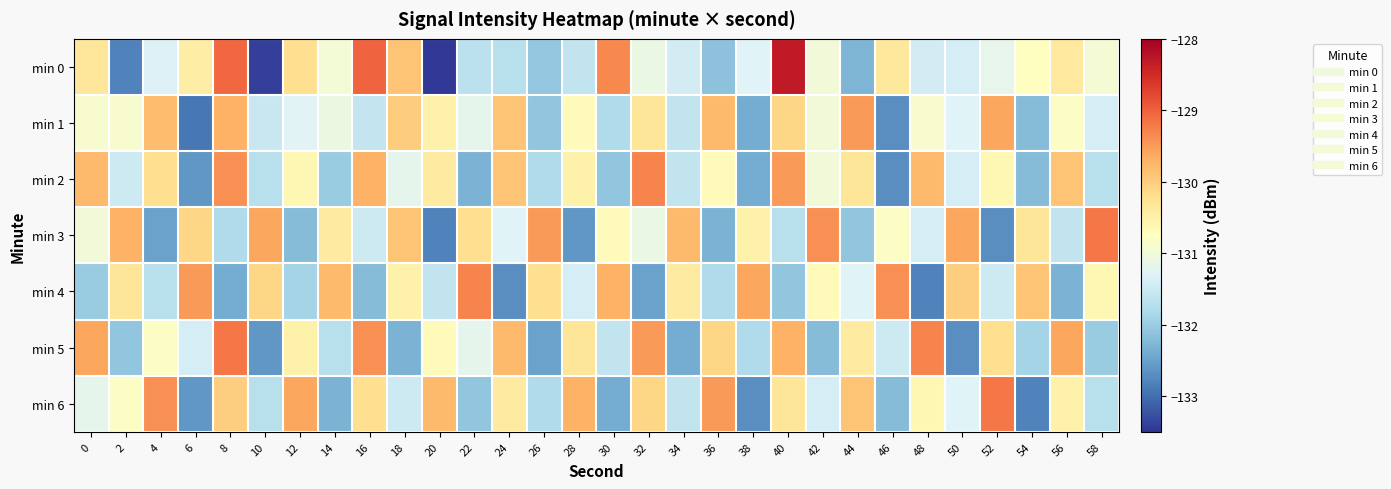

Rank the series at 14 from highest to lowest value.

min 4, min 3, min 0, min 1, min 5, min 2, min 6